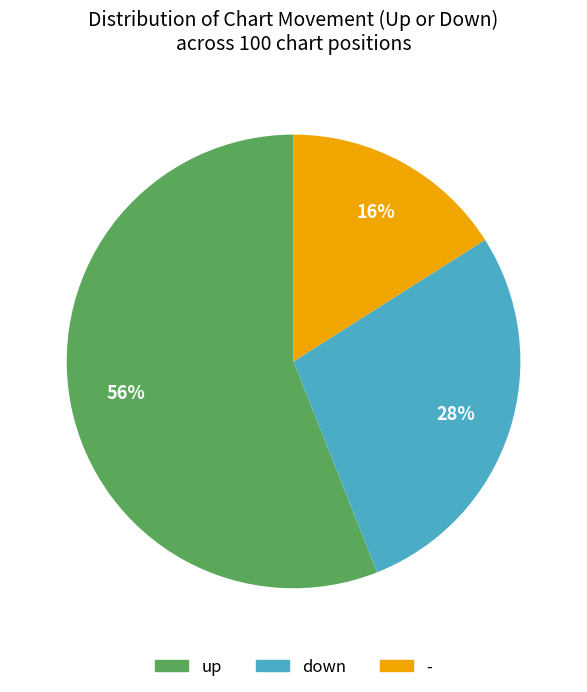

How many segments does this pie chart have?

3